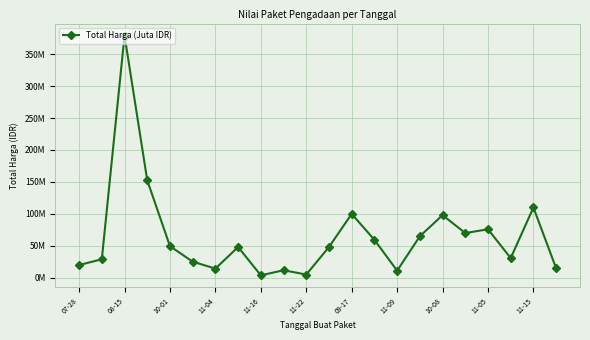

What is the difference between the maximum and minimum values?

375250000